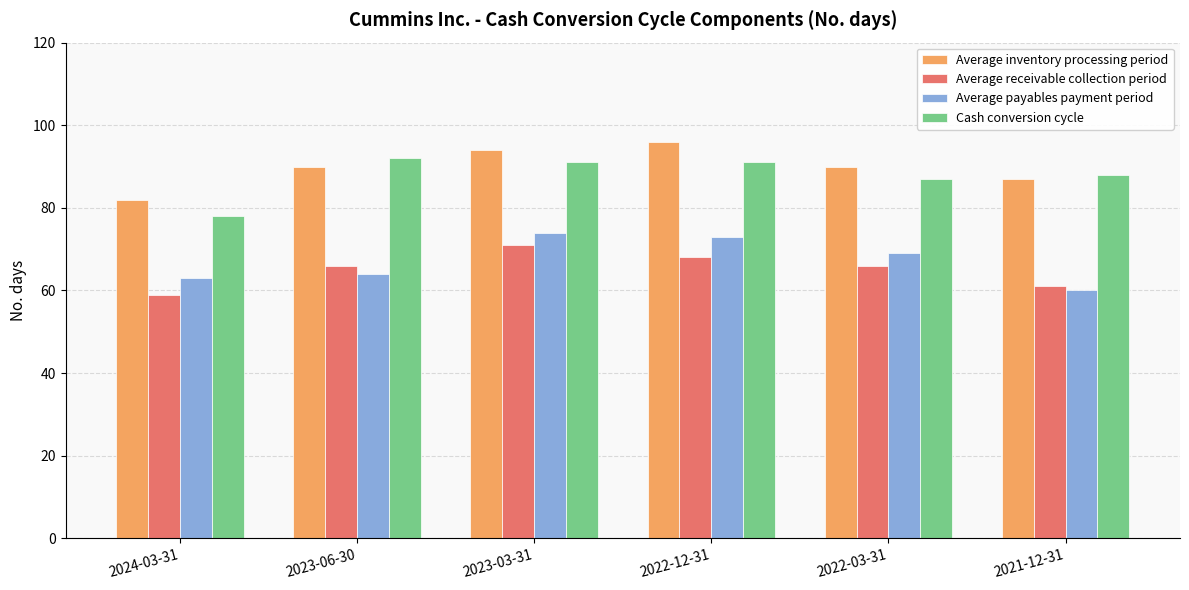

Is the value of Average receivable collection period at 2022-12-31 greater than the value of Cash conversion cycle at 2022-12-31?

No